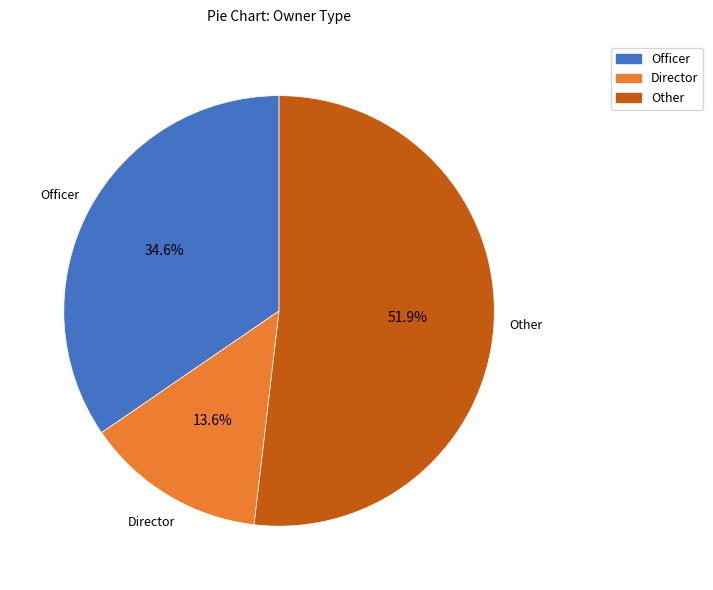

Is there a majority slice in this chart?

Yes